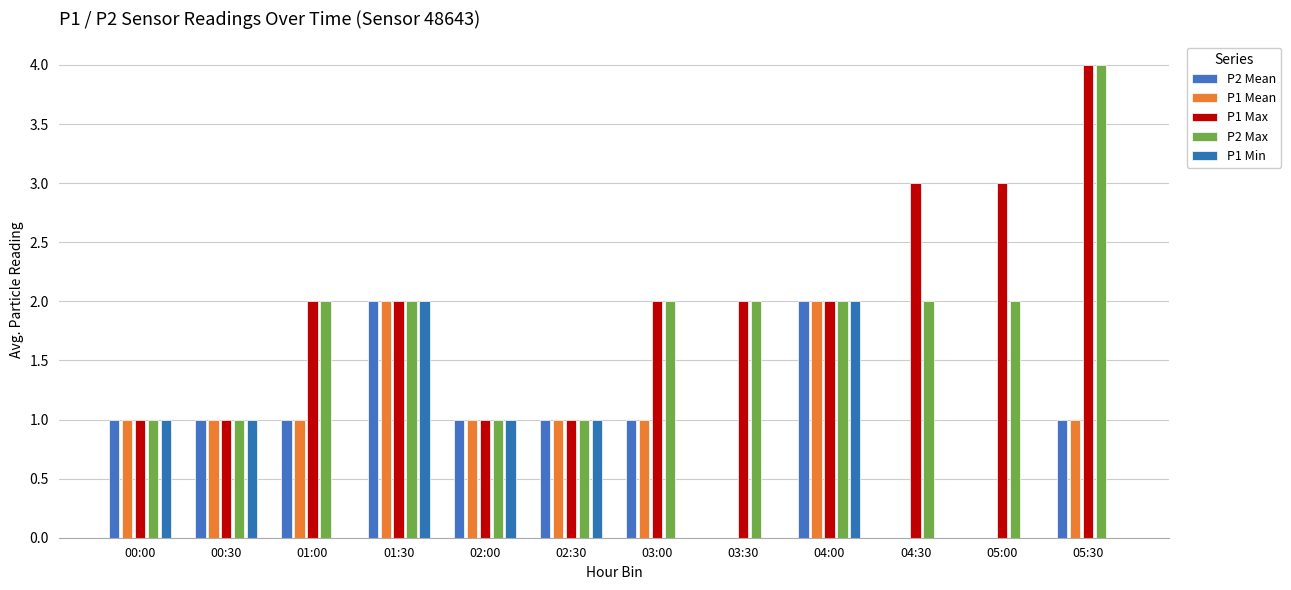

Are the bars grouped side by side (vs. stacked)?

Yes